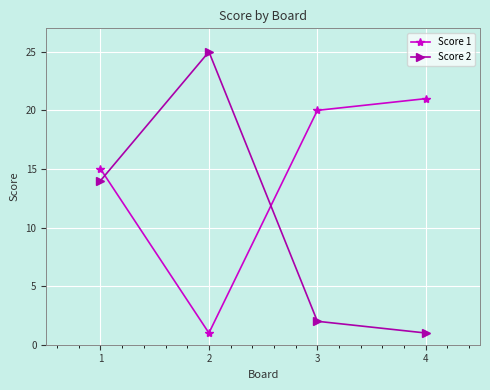

Is it true that Score 2 equals 2 at 4?

False